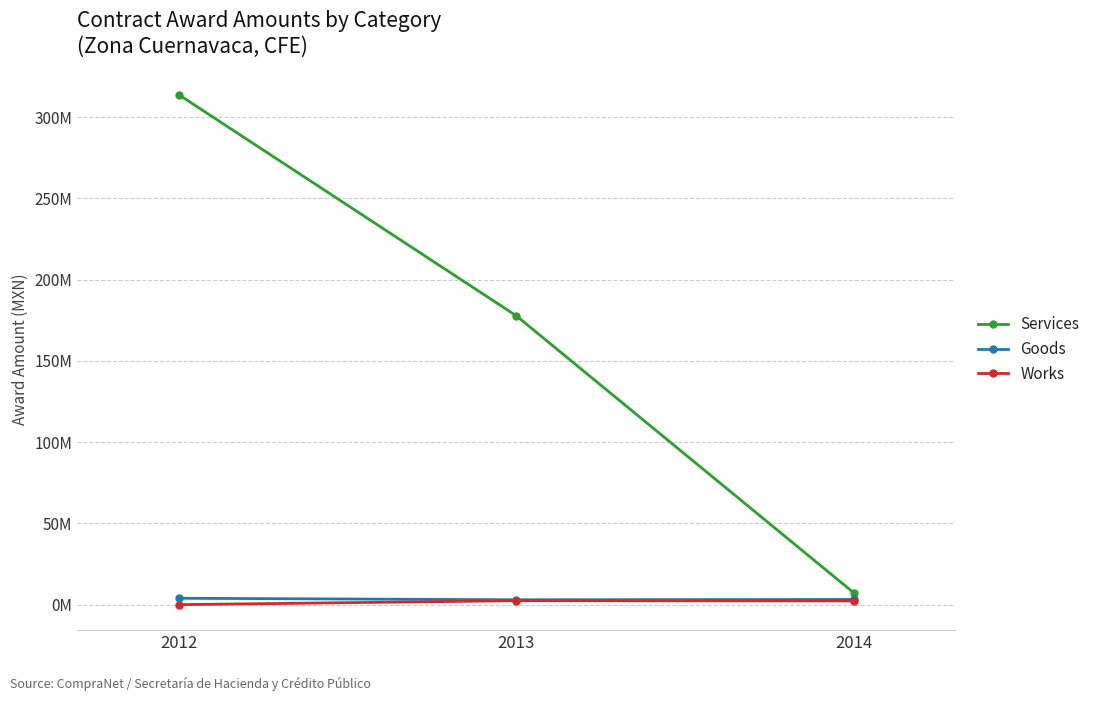

List the labels in order of Services value, largest first.

2012, 2013, 2014